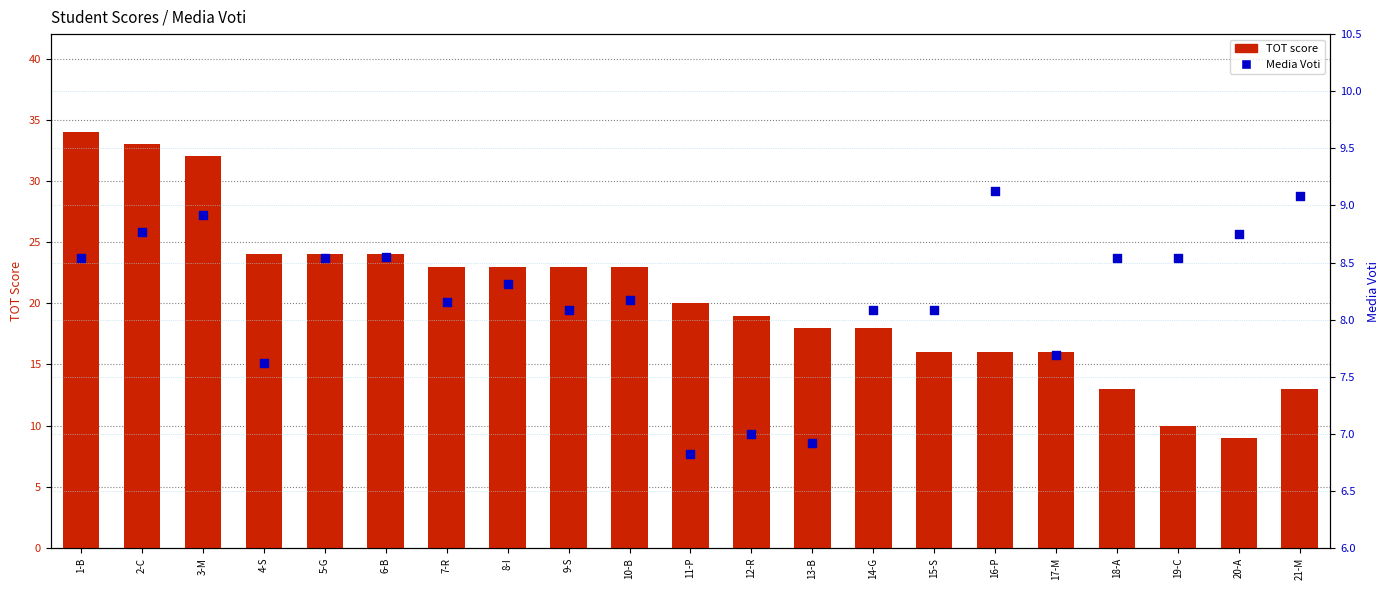

At how many categories does at least one series exceed 19?

11